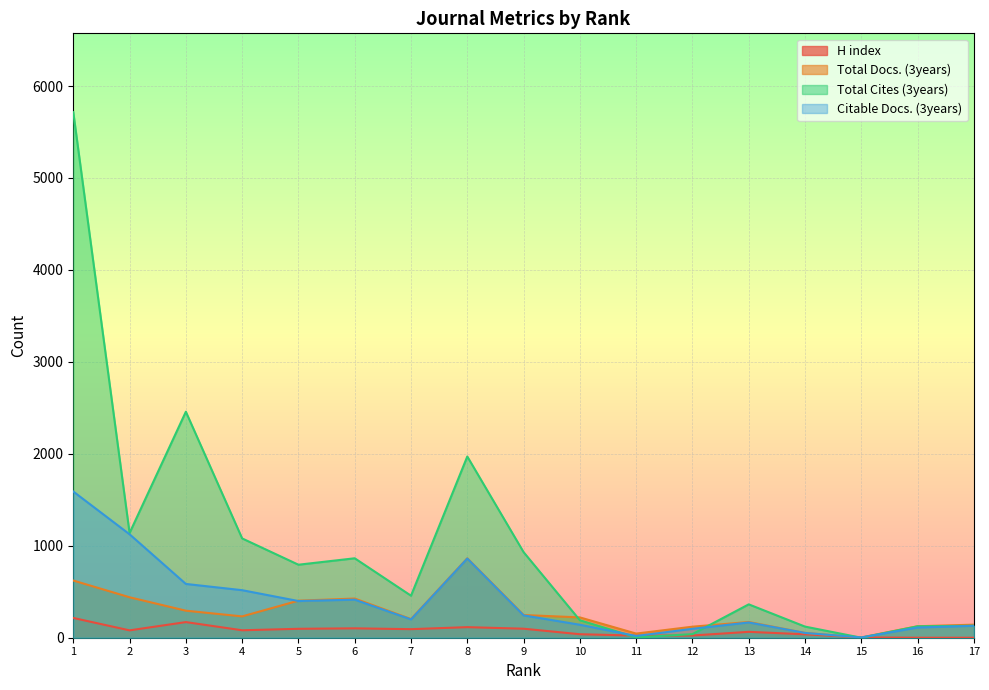

What is the difference between the second highest and second lowest values in the Total Cites (3years) series?

2454